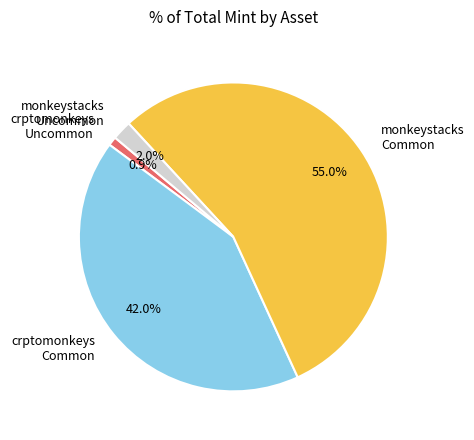

Which slice is the largest?

monkeystacks Common